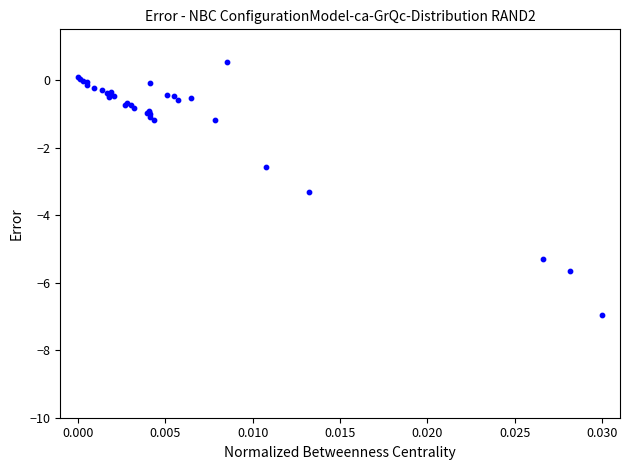

What Y value in the scatter plot is closest to -3?

-3.3